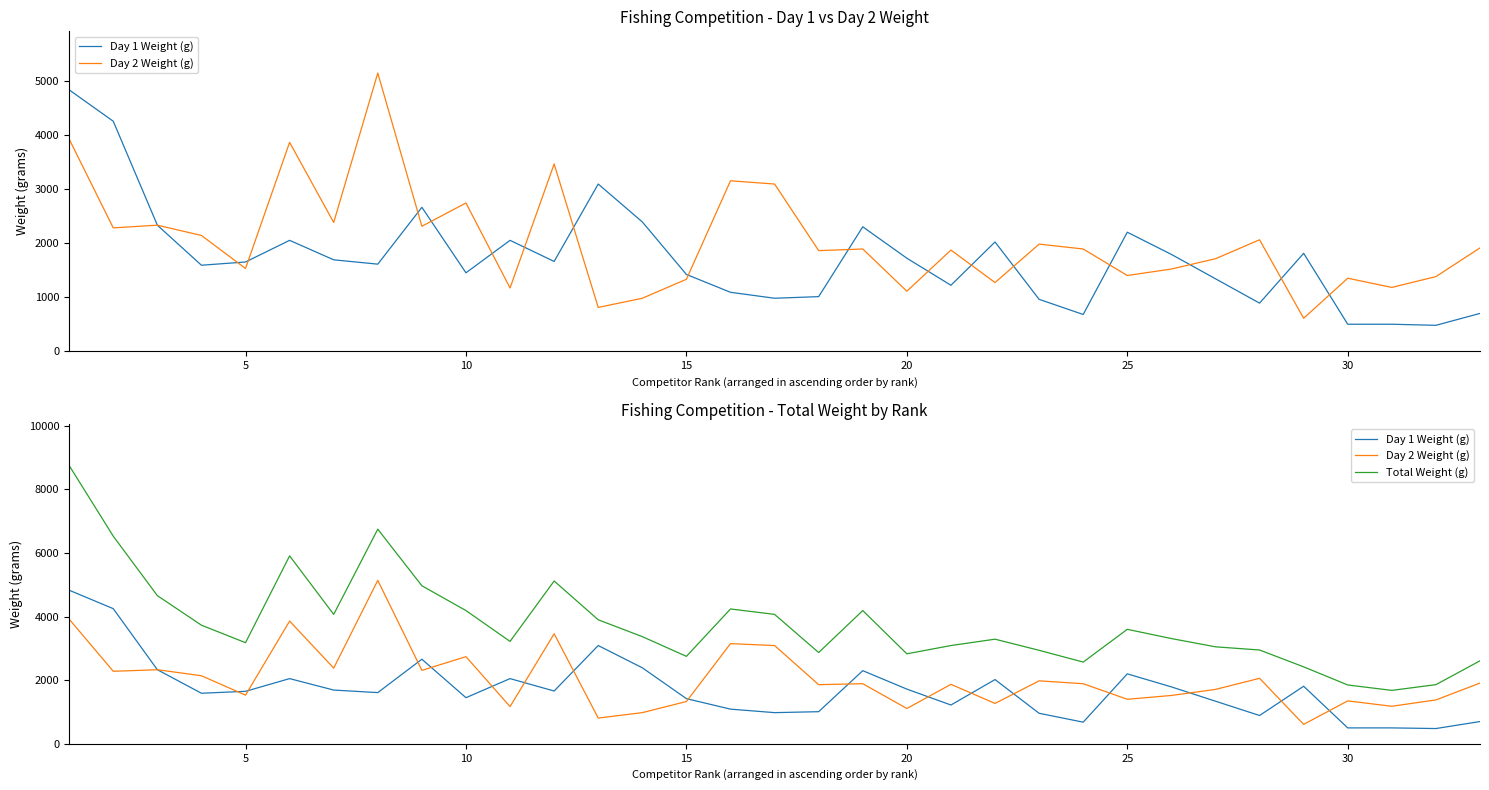

True or false: Day 1 Weight (g) has a value of 733 at 11.

False